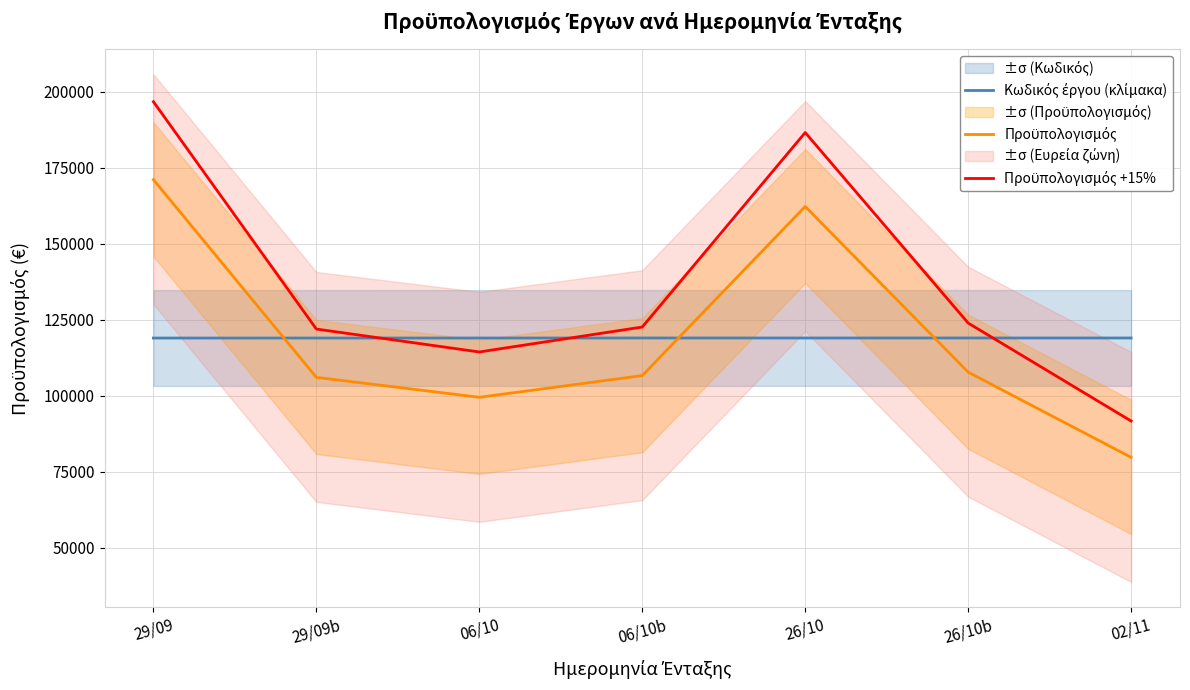

Reading right to left, transcribe all the data shown in this chart.

Κωδικός έργου (κλίμακα): 02/11=118964.6	26/10b=118964.7	26/10=118962.0	06/10b=118962.3	06/10=118954.3	29/09b=118950.3	29/09=118945.7
Προϋπολογισμός: 02/11=79680.4	26/10b=107722.4	26/10=162240.0	06/10b=106585.8	06/10=99446.2	29/09b=106004.0	29/09=171073.9
Προϋπολογισμός +15%: 02/11=91632.5	26/10b=123880.7	26/10=186576.0	06/10b=122573.7	06/10=114363.1	29/09b=121904.6	29/09=196734.9